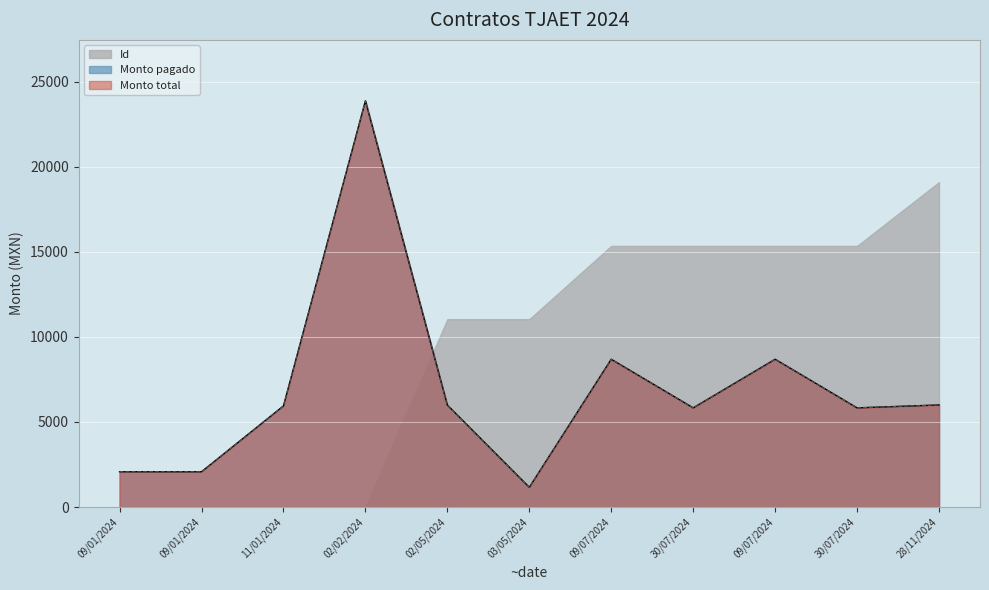

At which category is the sum across all series the highest?

02/02/2024